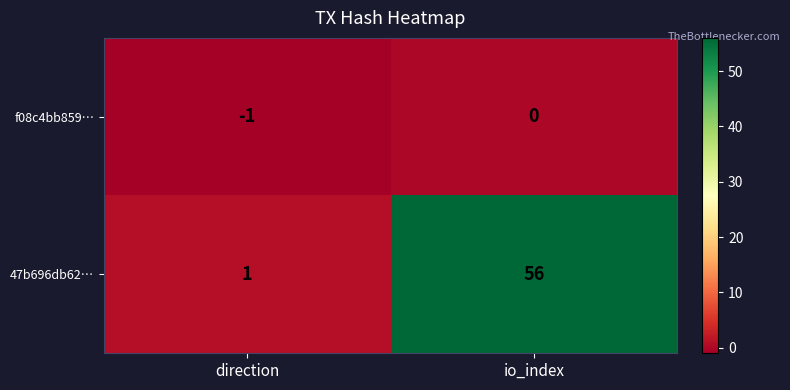

List the series in order of their overall mean, highest first.

47b696db62…, f08c4bb859…